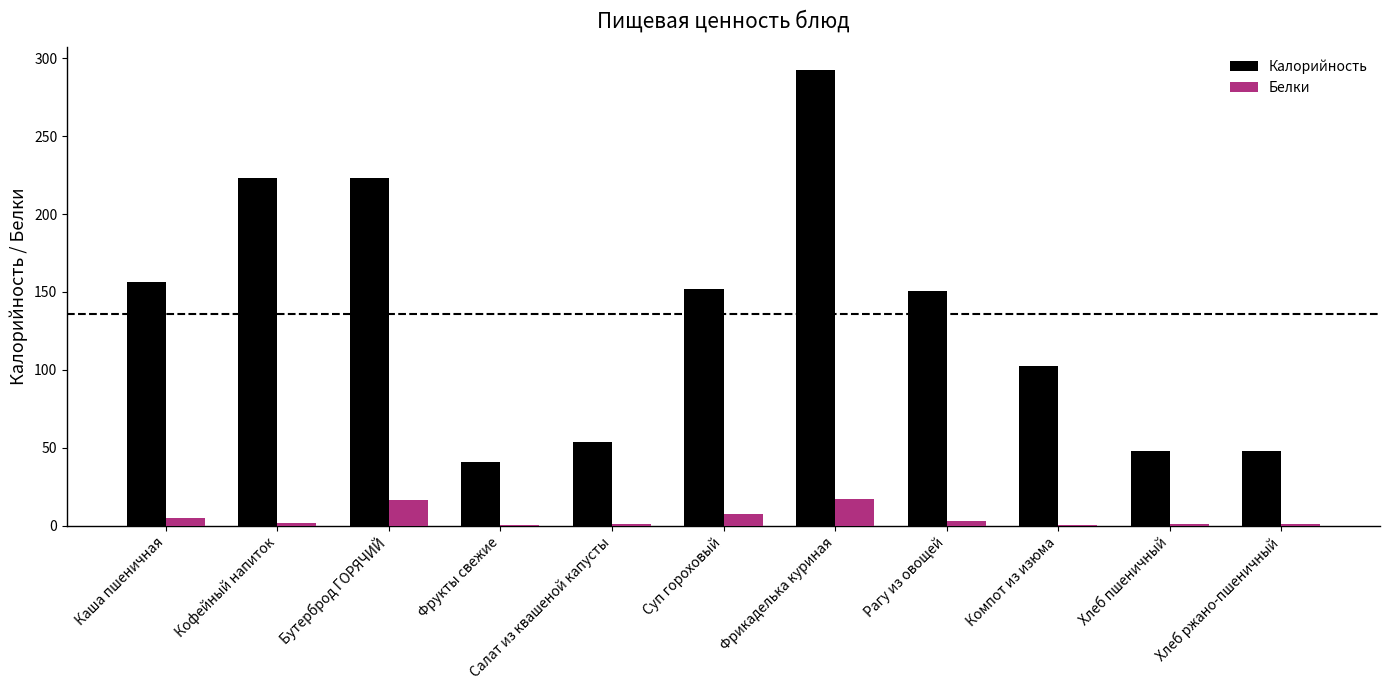

Which category has the highest value across all series?

Фрикаделька куриная